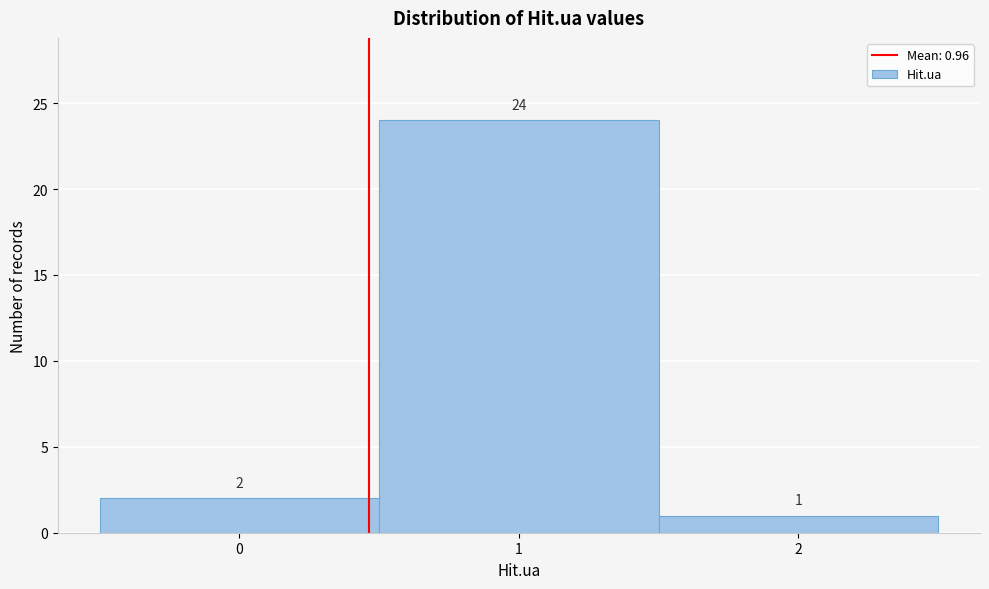

Reading left to right, what are all the values shown in this chart?

2	24	1